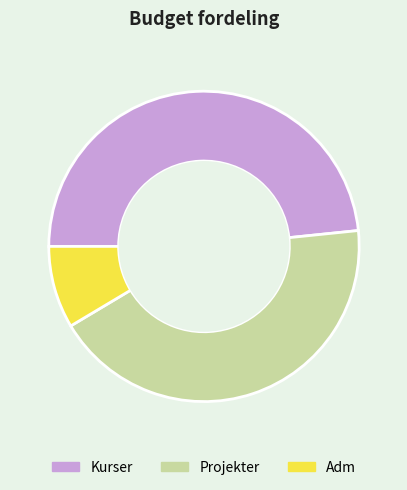

Which slice is the smallest?

Adm